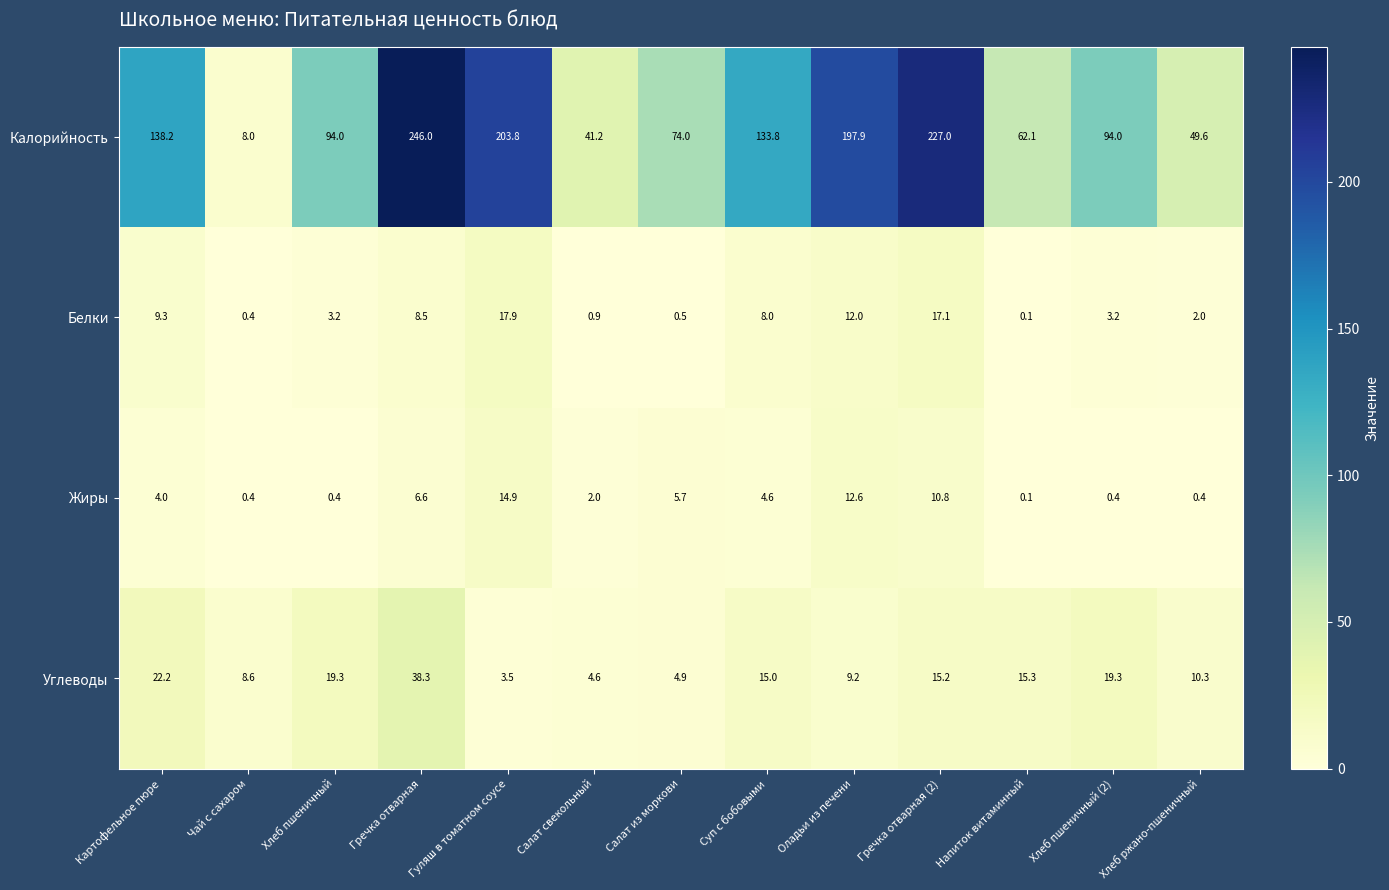

The value of Жиры at Хлеб пшеничный (2) is 0.4. True or false?

True